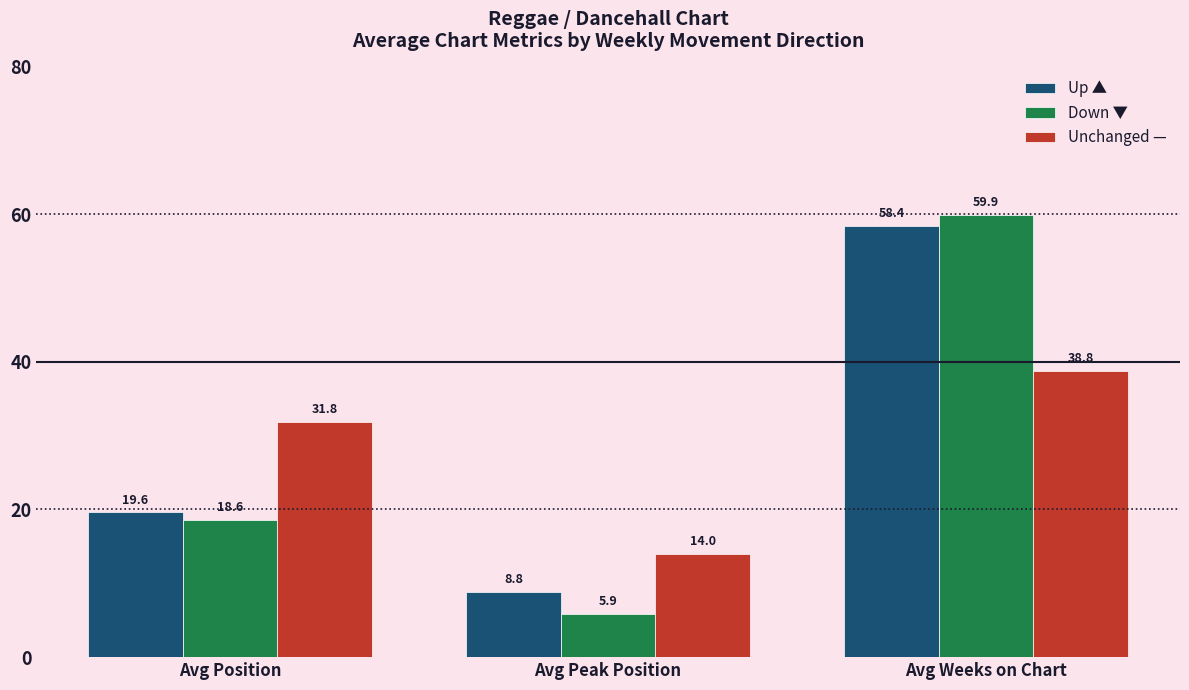

Reading left to right, extract all data points from this chart.

Up ▲: 19.6	8.8	58.4
Down ▼: 18.6	5.9	59.9
Unchanged —: 31.8	14.0	38.8